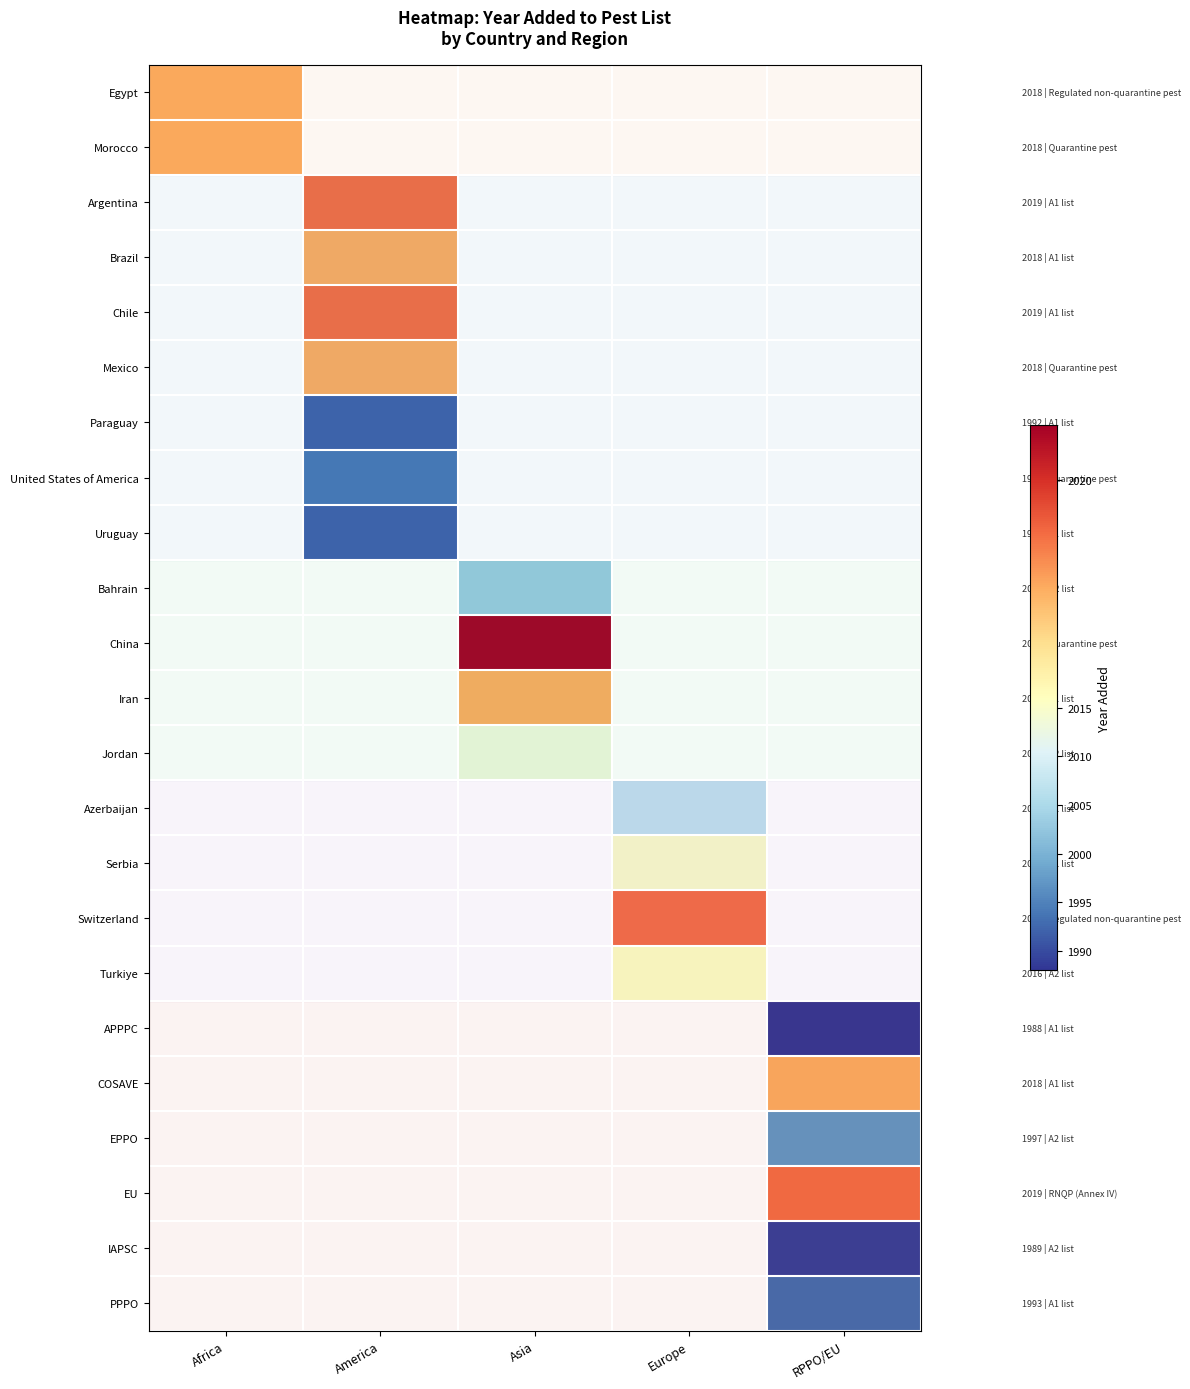

Count the number of categories in the chart.

5